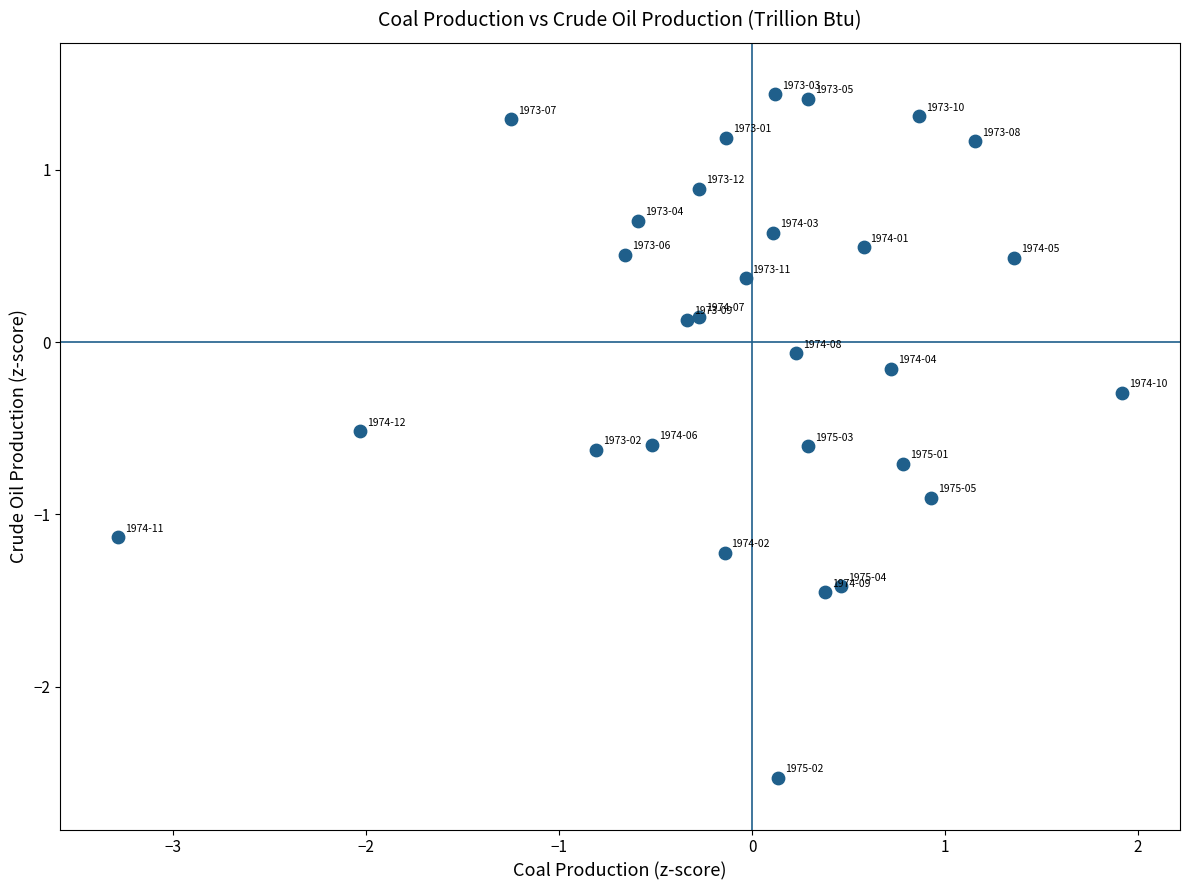

What is the range of Y values (max minus min)?

4.0